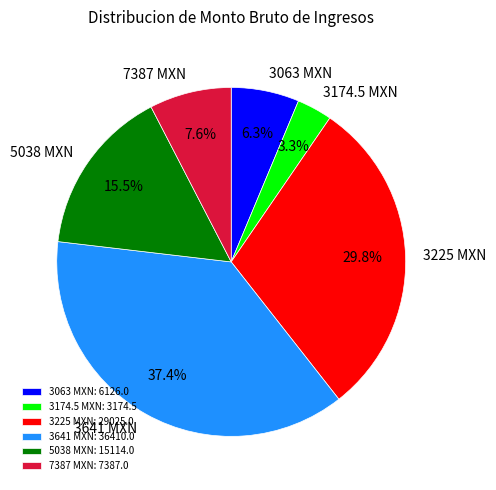

Count the number of slices in the pie.

6